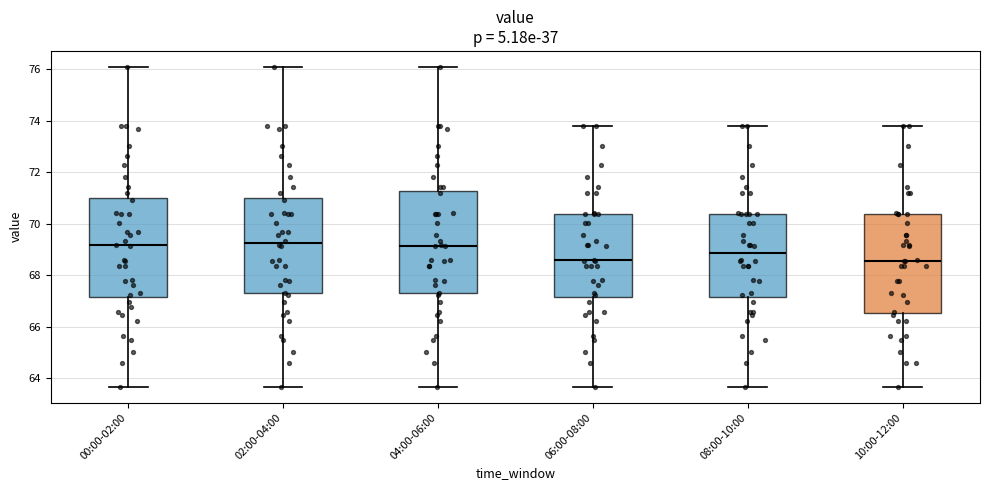

Reading left to right, transcribe this box plot: for each box, give where its median line is, the range the box spans, and where its two whiskers end, as read against the y-axis. The values are not printed on the chart, so give them approximately, as read against the axis.

00:00-02:00: median 69.2, box 67.2 to 71.0, whiskers 63.6 to 76.2
02:00-04:00: median 69.2, box 67.4 to 71.0, whiskers 63.6 to 76.2
04:00-06:00: median 69.2, box 67.4 to 71.2, whiskers 63.6 to 76.2
06:00-08:00: median 68.6, box 67.2 to 70.4, whiskers 63.6 to 73.8
08:00-10:00: median 68.8, box 67.2 to 70.4, whiskers 63.6 to 73.8
10:00-12:00: median 68.6, box 66.6 to 70.4, whiskers 63.6 to 73.8